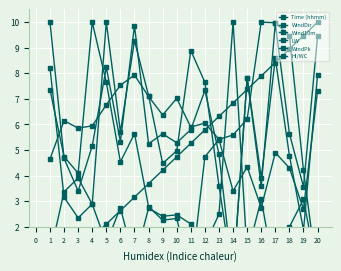

Read the Wind10m value at 7.

9.9